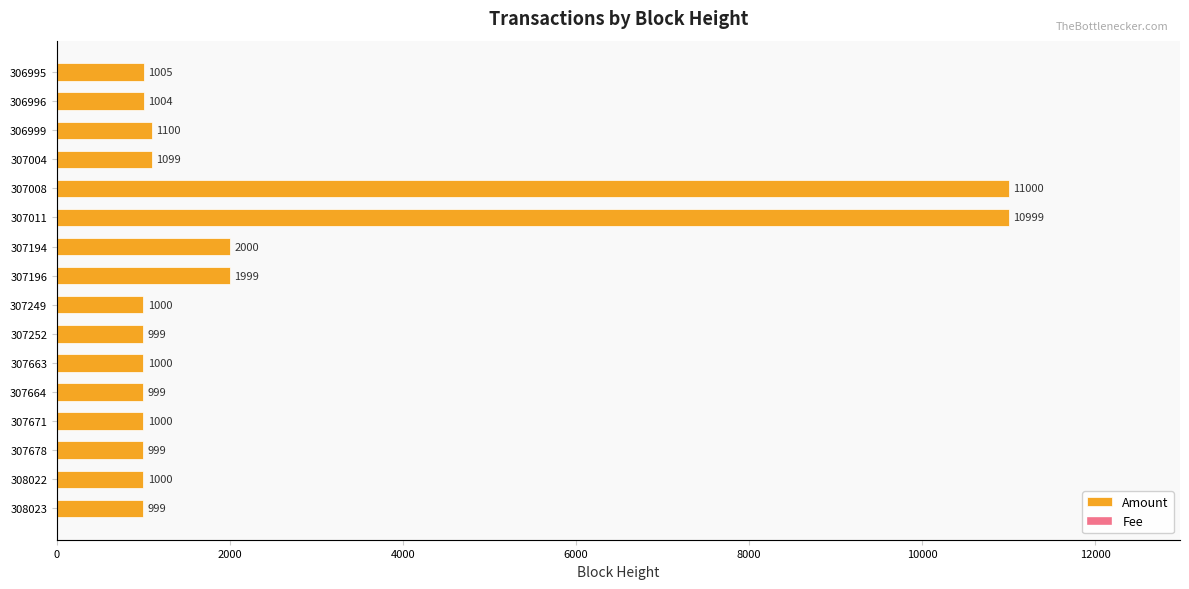

What are all the series names shown in the legend?

Amount, Fee